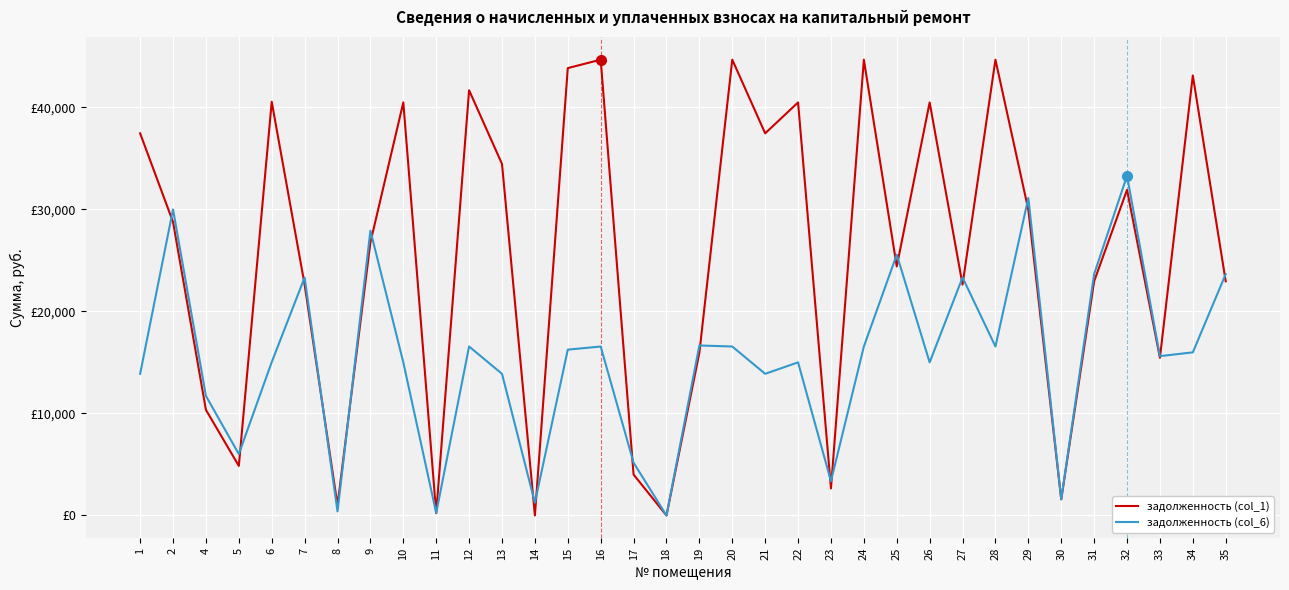

Between which two adjacent categories do задолженность (col_1) and задолженность (col_6) first intersect?

1 and 2